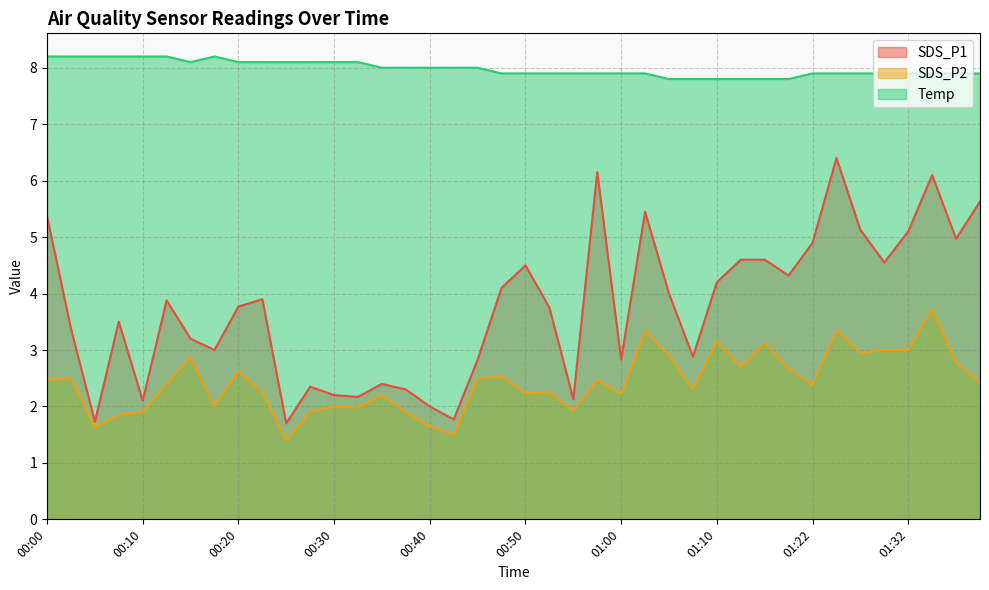

True or false: SDS_P2 has a value of 0.7 at 01:22.

False